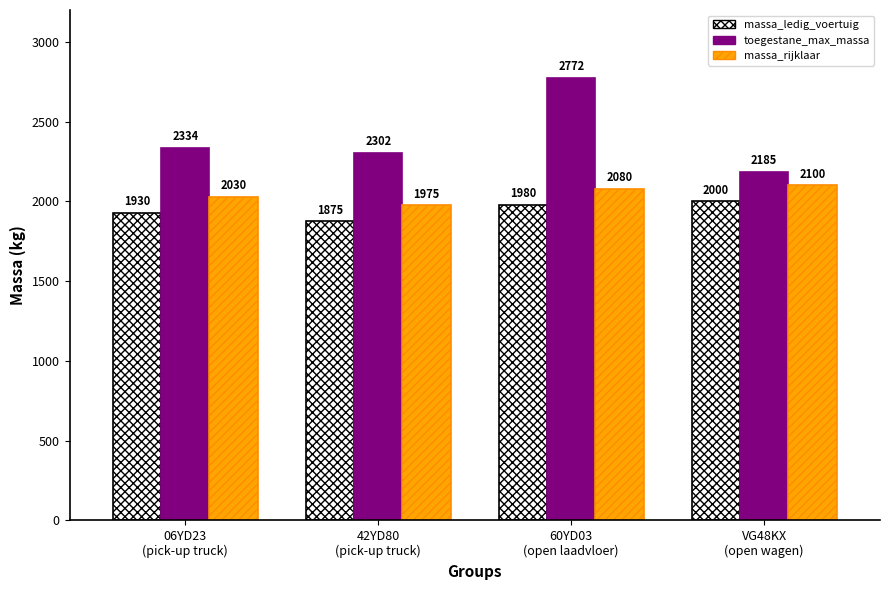

What is the label of the 2nd bar from the right?

60YD03
(open laadvloer)